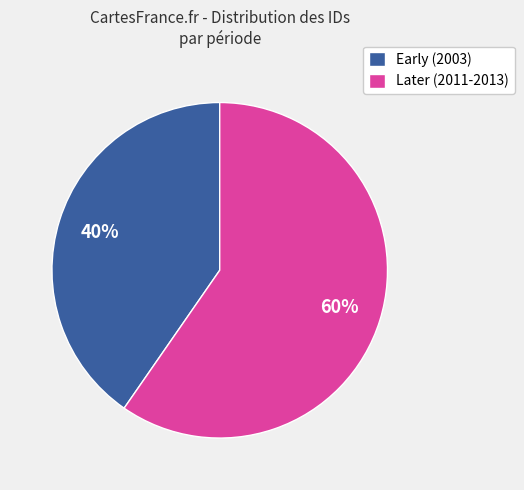

To the nearest percent, what percentage of the pie is Later (2011-2013)?

60%